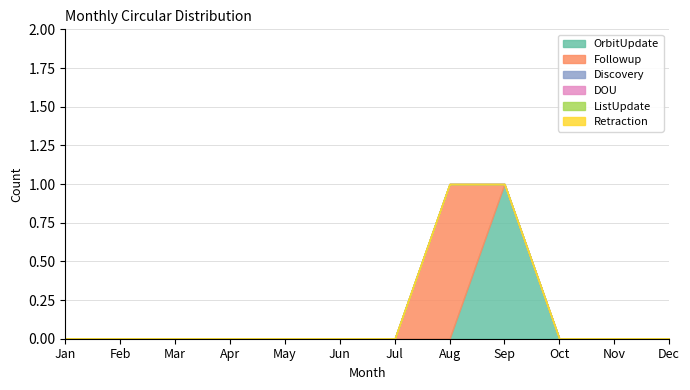

At which label is ListUpdate closest to 0?

Jan